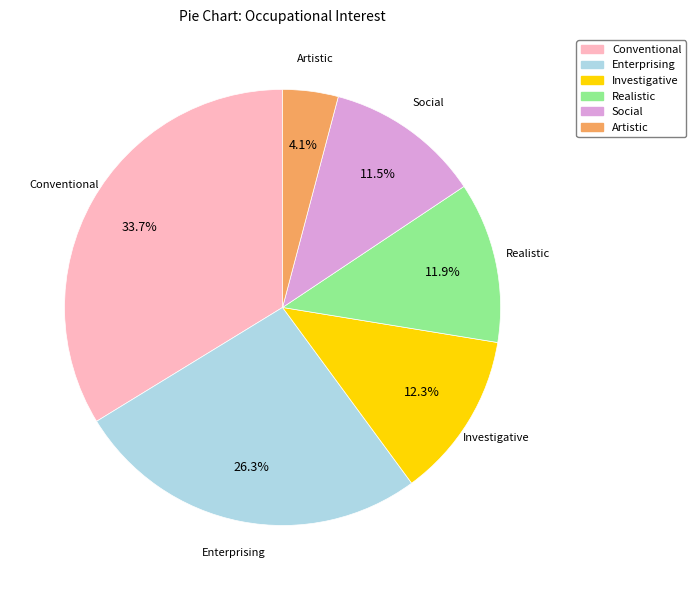

What percentage is NOT represented by Realistic?

88.1%